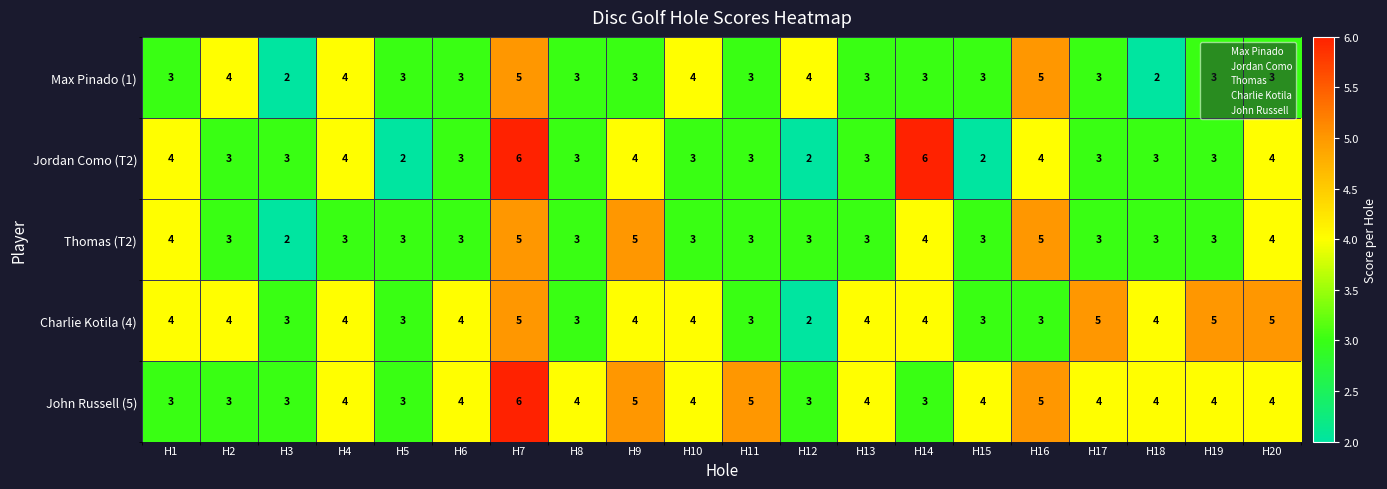

What is the sum of the Max Pinado (1) values at H19 and H9?

6